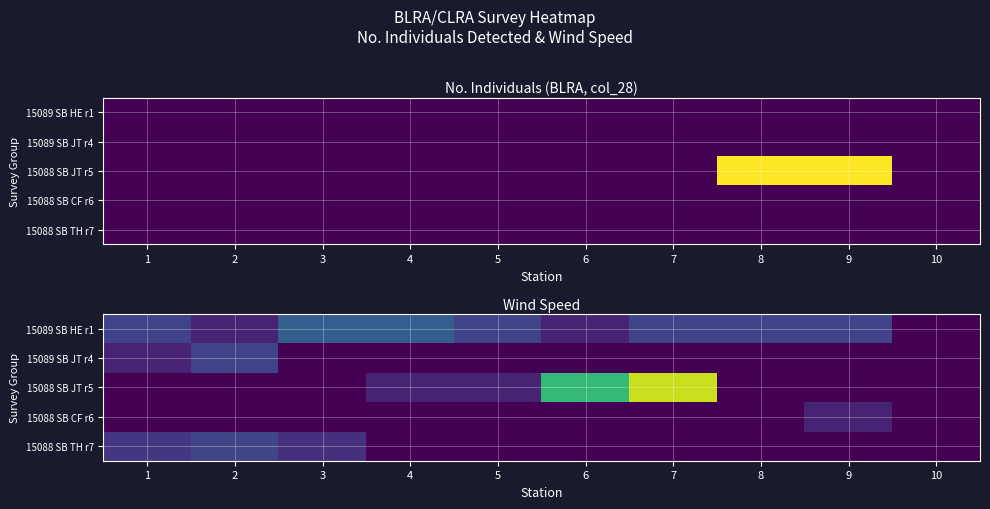

Which category has the lowest value in the 15088 SB CF r6 series?

1